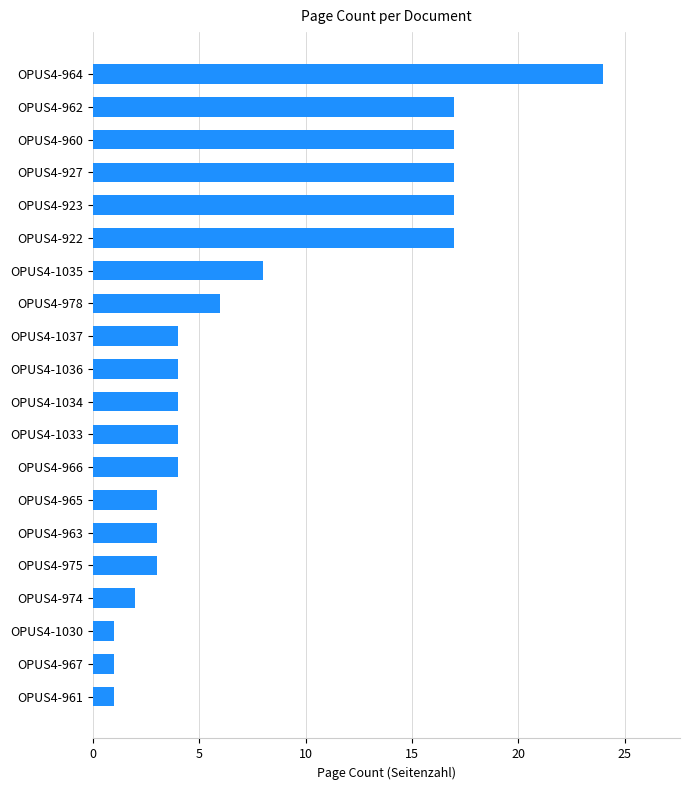

What is the sum of all values?

157